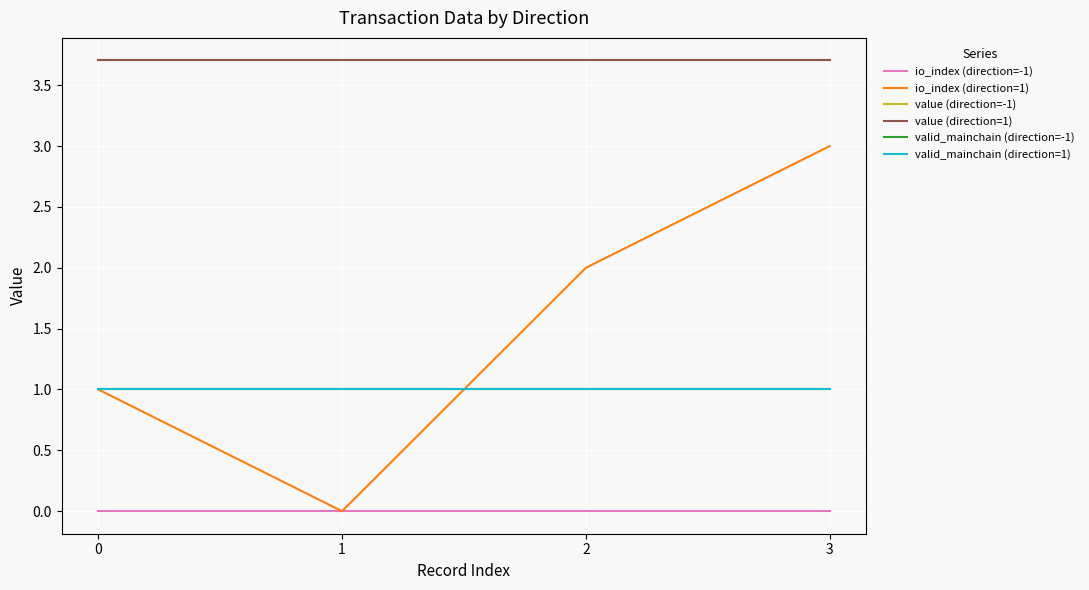

Is this an area chart (filled region under the line)?

No